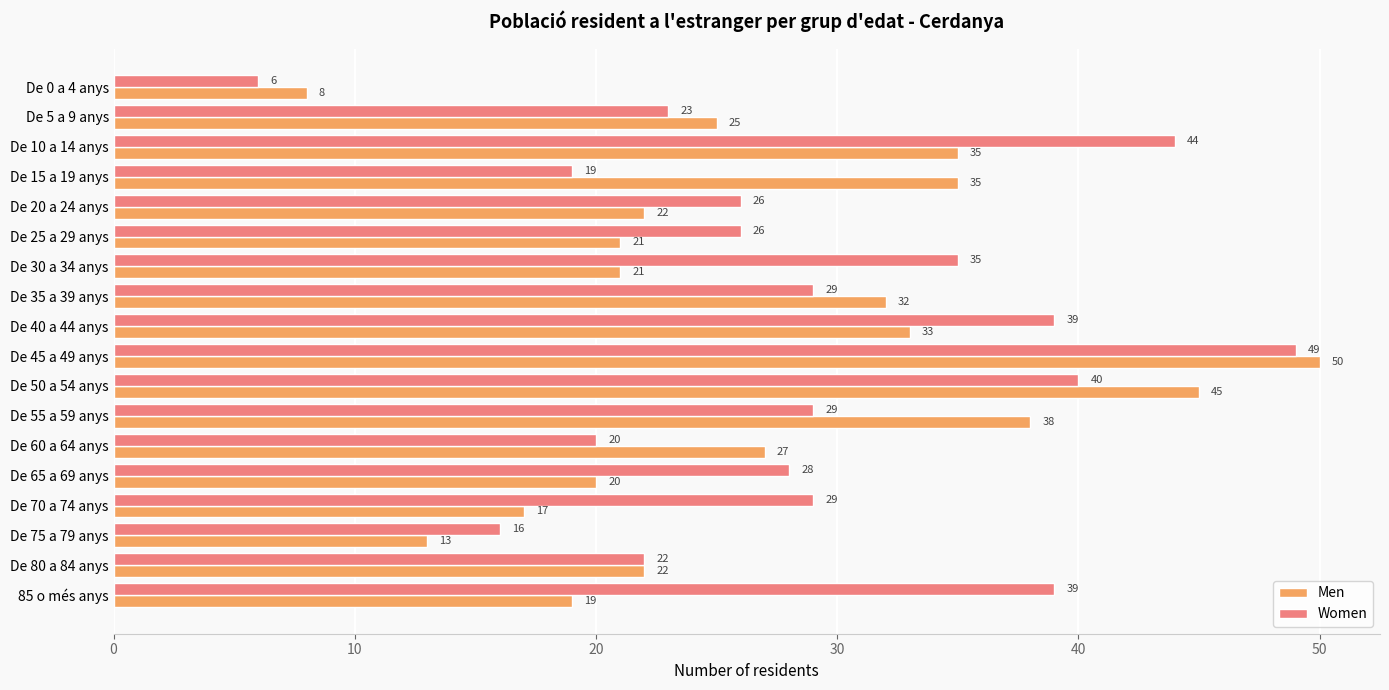

Read the Women value at De 5 a 9 anys, to the nearest 10.

20